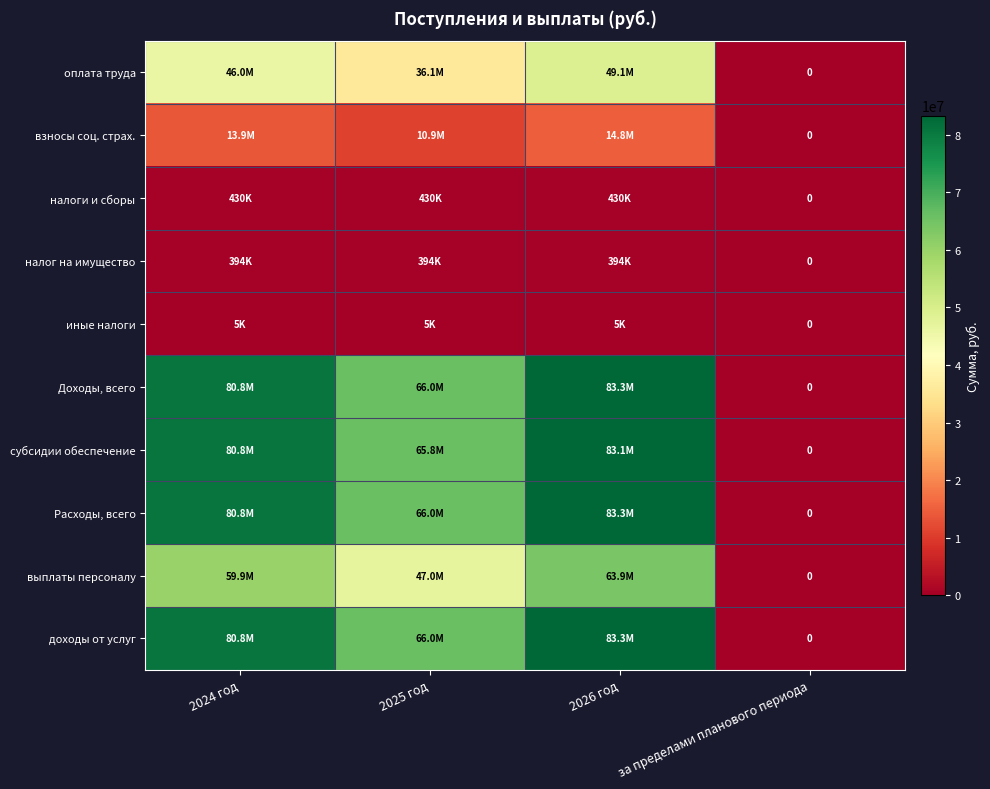

True or false: налог на имущество has a value of 635594.8 at 2024 год.

False